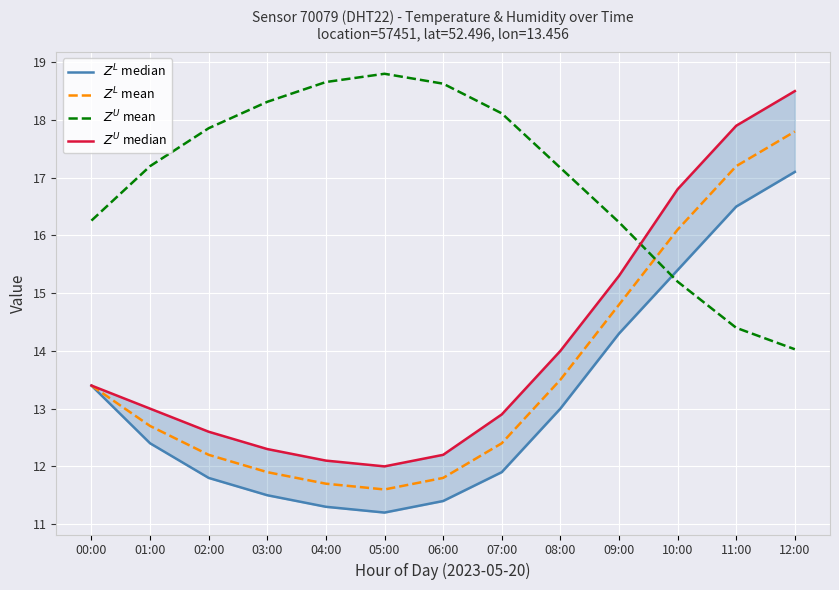

How many series are shown in this chart?

4